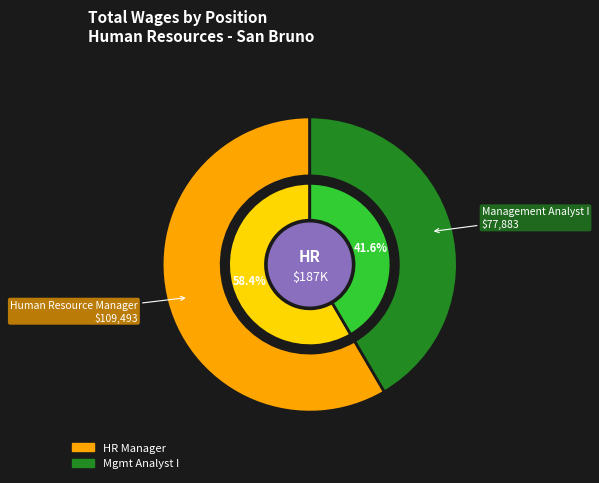

Between Human Resource Manager and Management Analyst I, which is larger?

Human Resource Manager